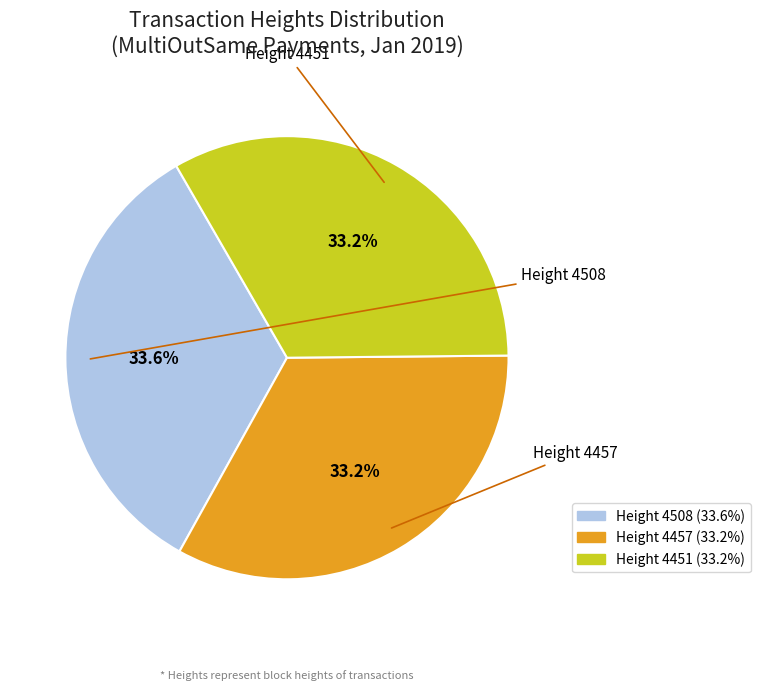

Is there any slice that represents more than half of the pie?

No